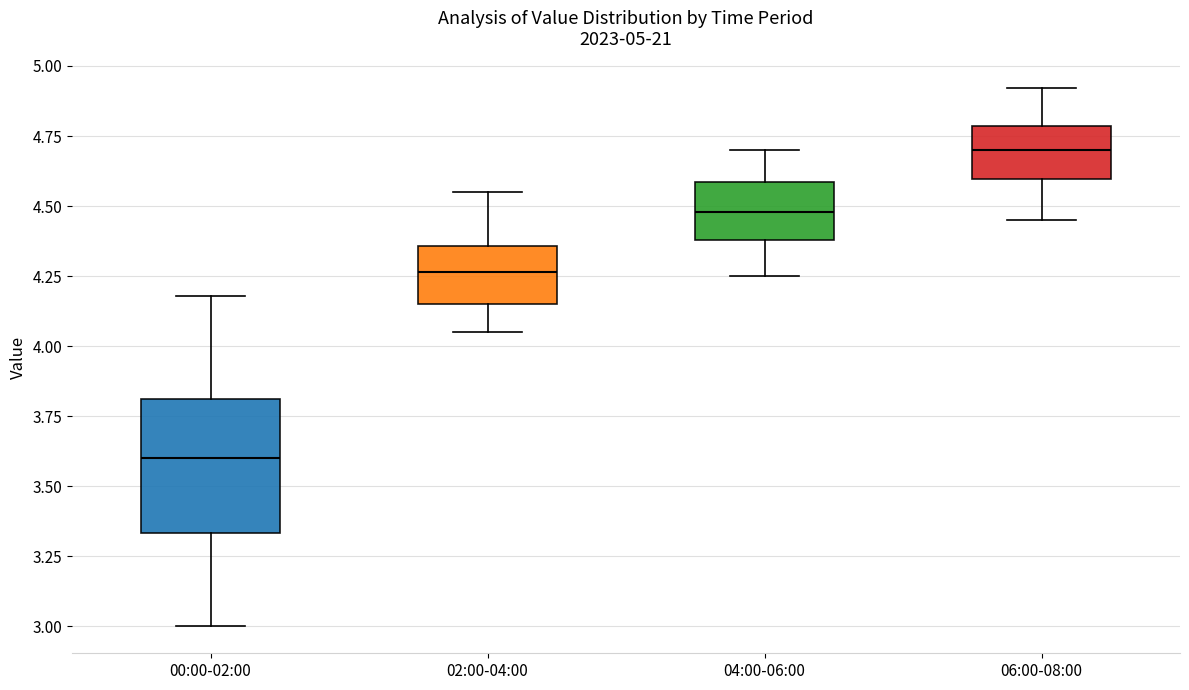

Which box is the tallest, from its lower edge to its upper edge?

00:00-02:00